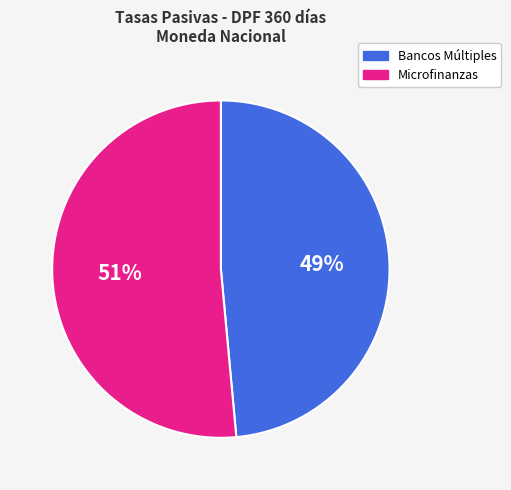

To the nearest percent, what is the average slice percentage?

50%